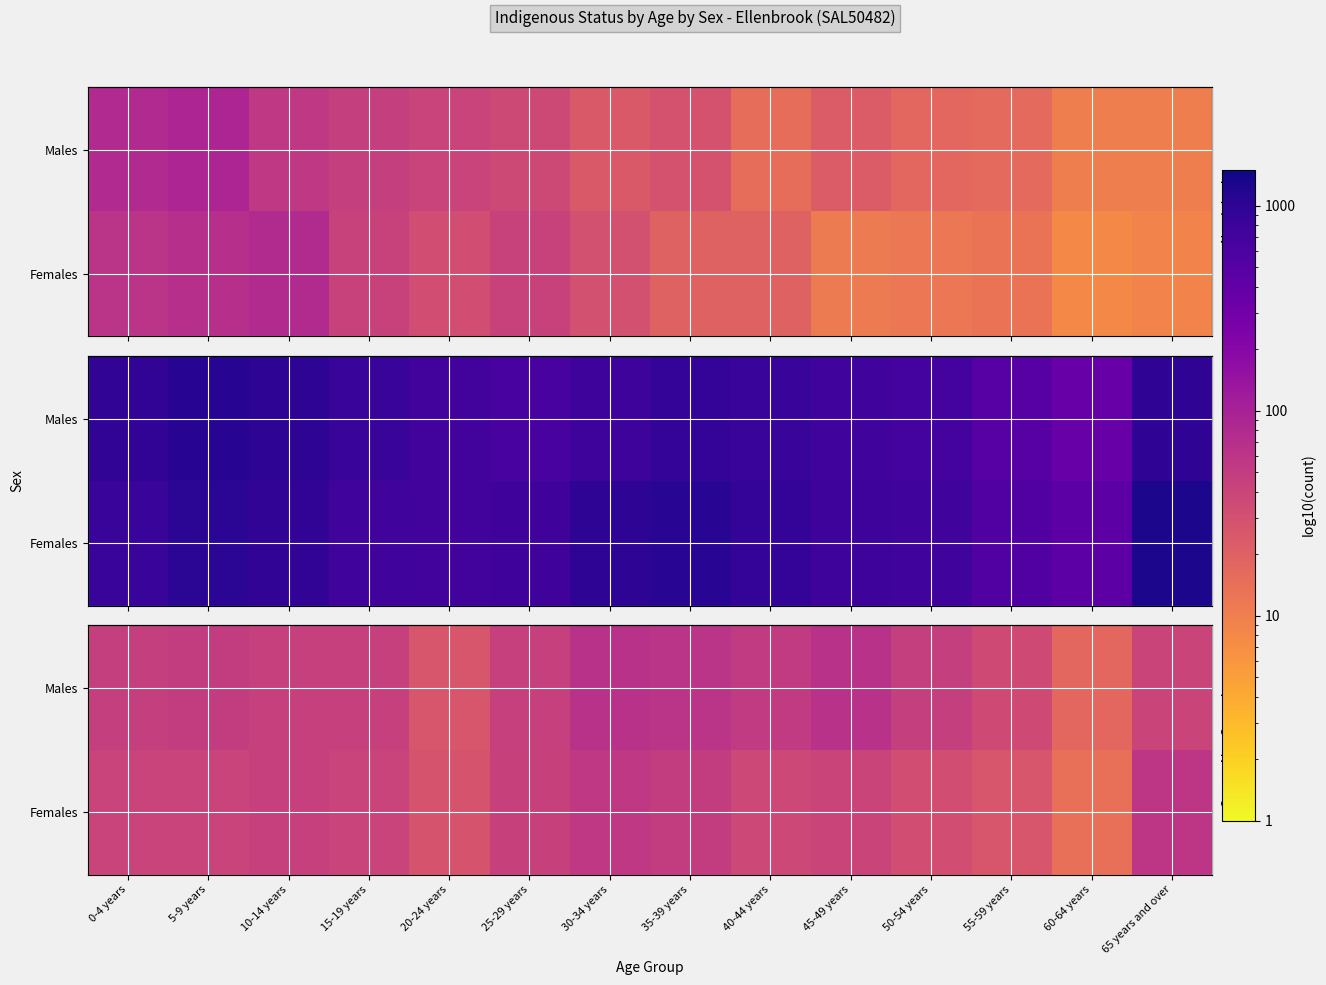

Which category has the lowest value in the Females series?

60-64 years